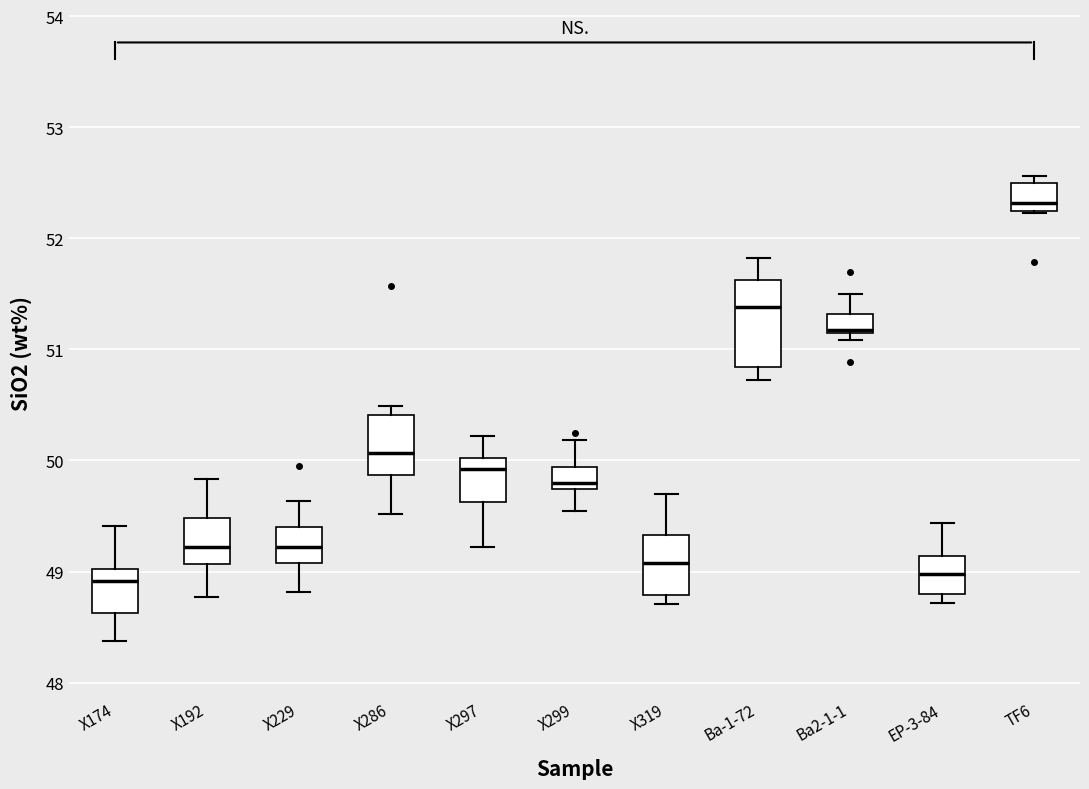

Which box has the highest median line?

TF6